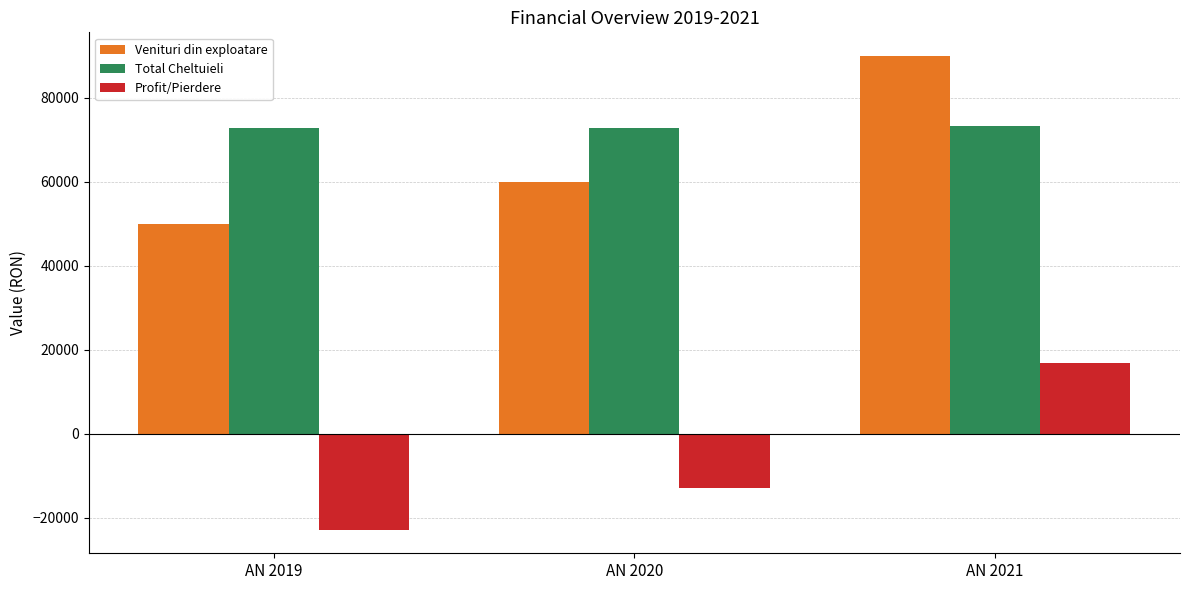

Is the value of Profit/Pierdere at AN 2019 greater than the value of Venituri din exploatare at AN 2020?

No